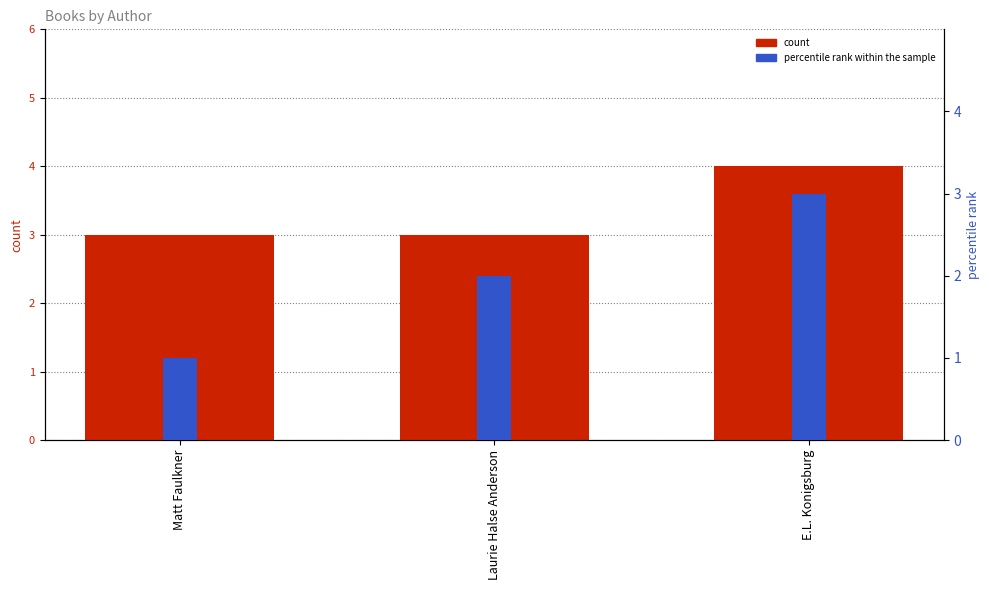

What is the sum of all count values?

10